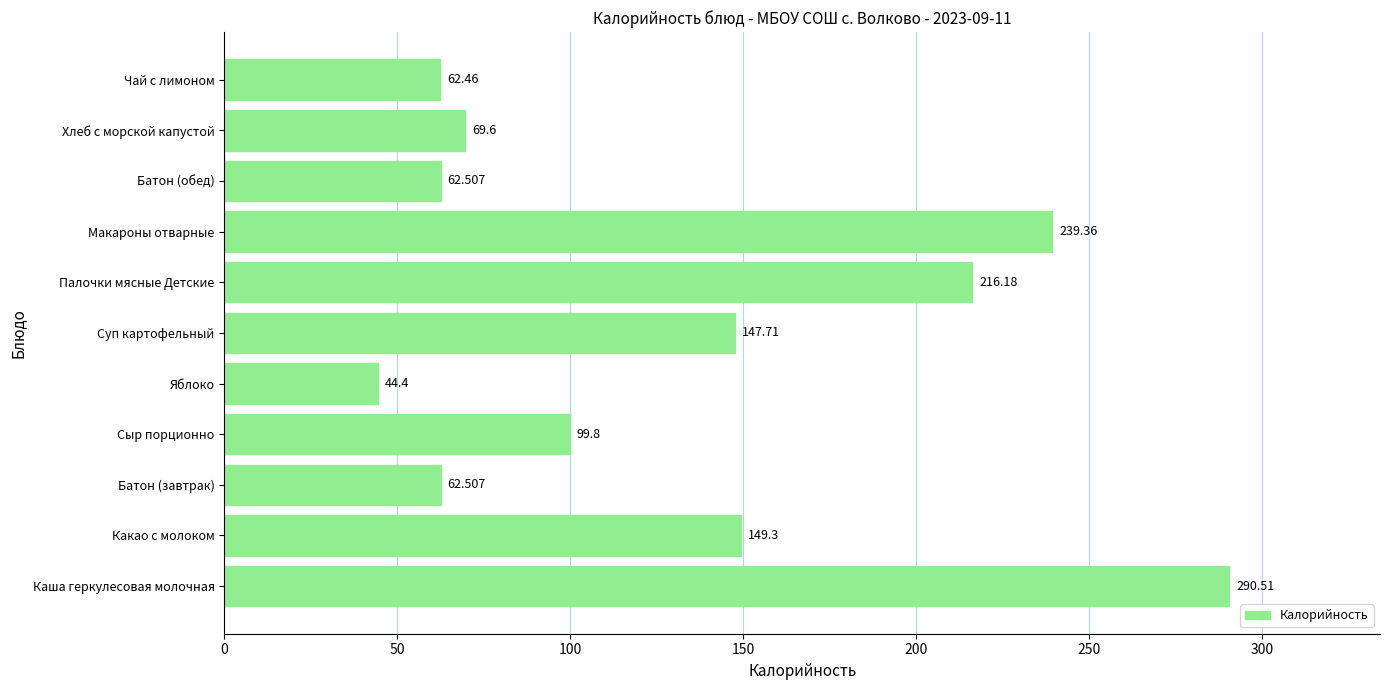

At which category does the chart reach its peak across all series?

Каша геркулесовая молочная